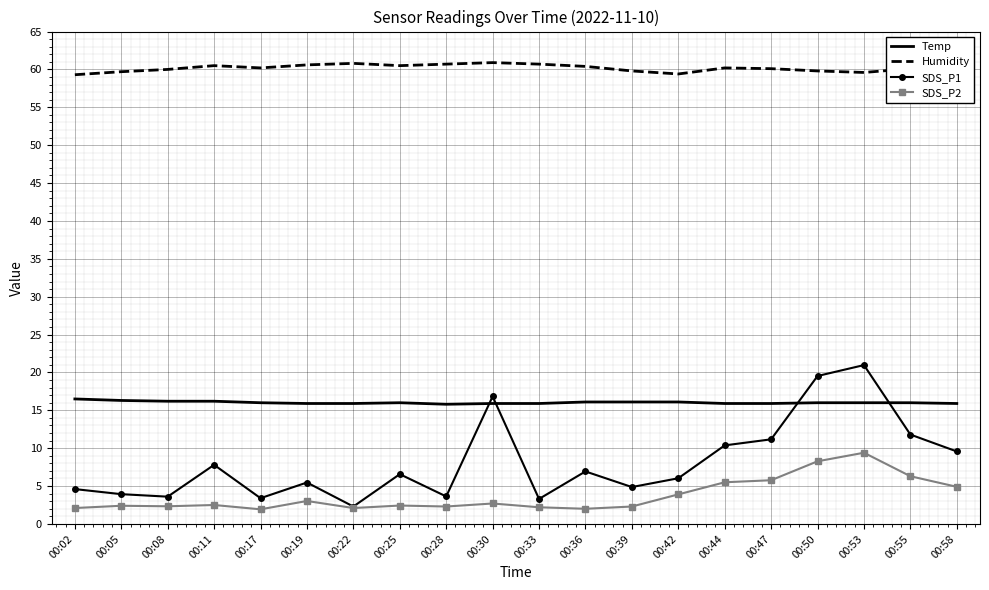

What is the difference between the highest and lowest values at 00:08?

57.7